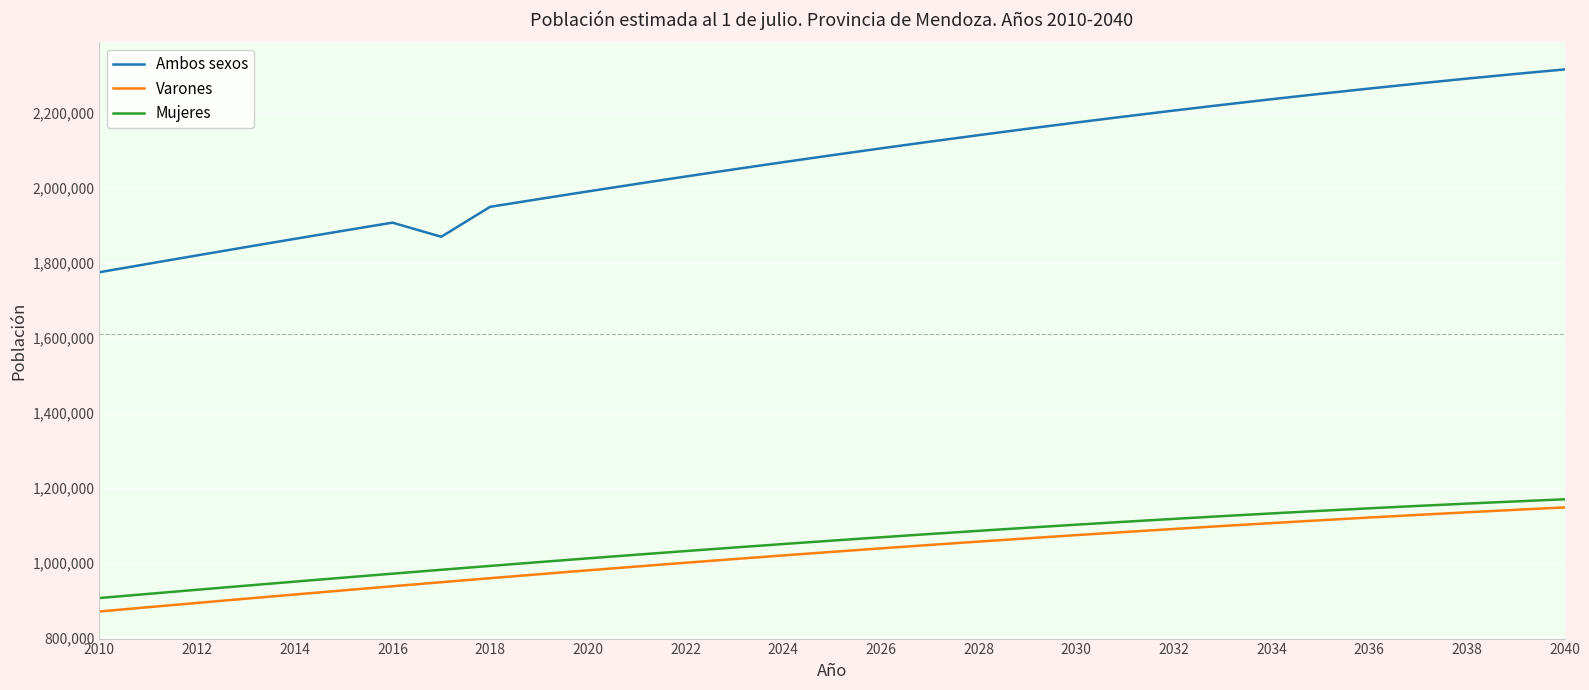

Which series has the largest total across all categories?

Ambos sexos